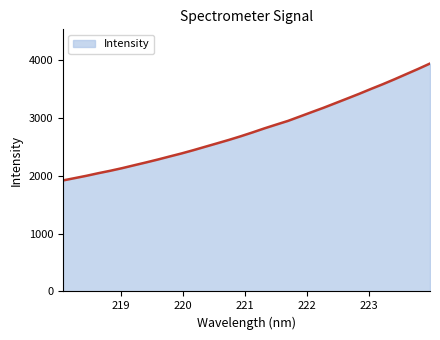

What is the difference between the maximum and minimum values?

2023.5